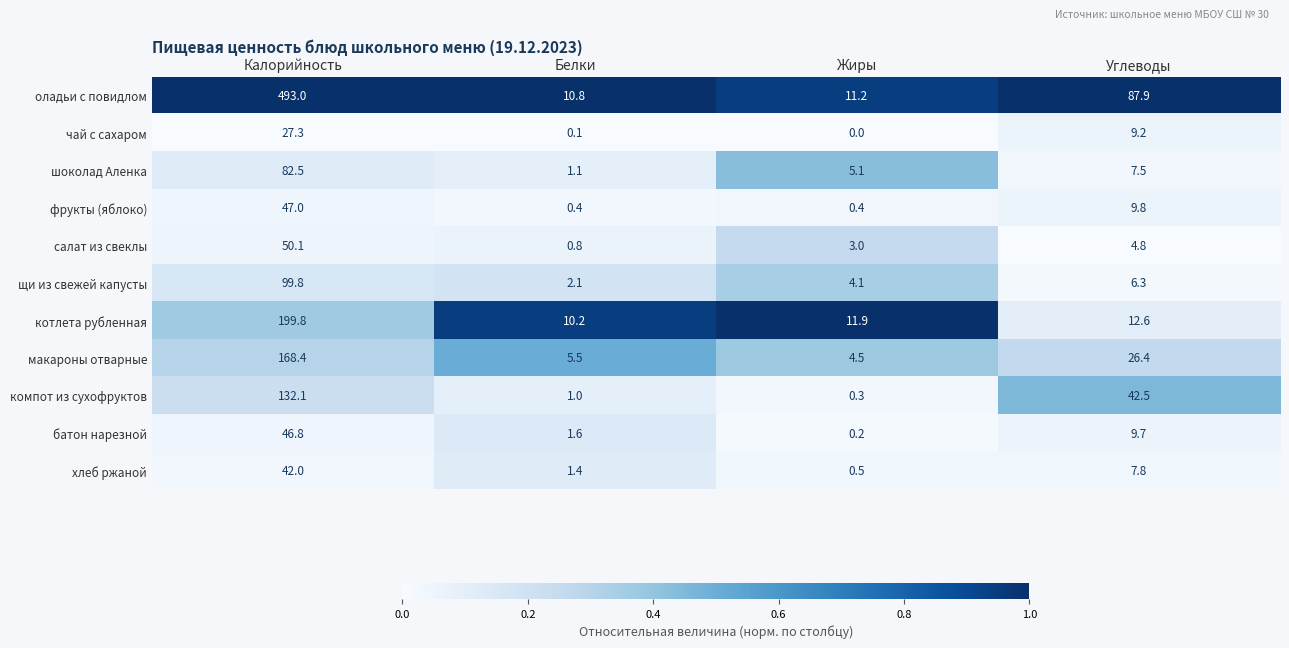

At Углеводы, list the series in order from largest to smallest.

оладьи с повидлом, компот из сухофруктов, макароны отварные, котлета рубленная, фрукты (яблоко), батон нарезной, чай с сахаром, хлеб ржаной, шоколад Аленка, щи из свежей капусты, салат из свеклы